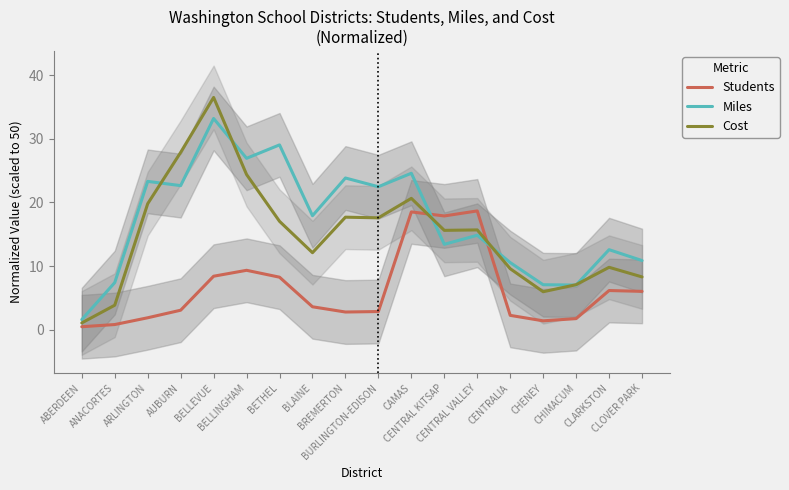

True or false: Cost has a value of 42.6 at BELLINGHAM.

False